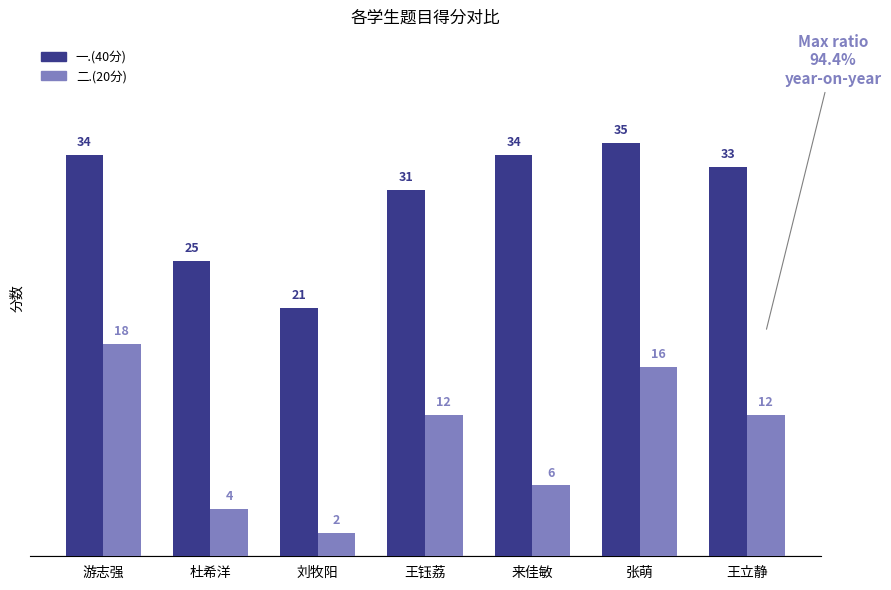

What is the difference between the 一.(40分) values at 杜希洋 and 王钰荔?

6